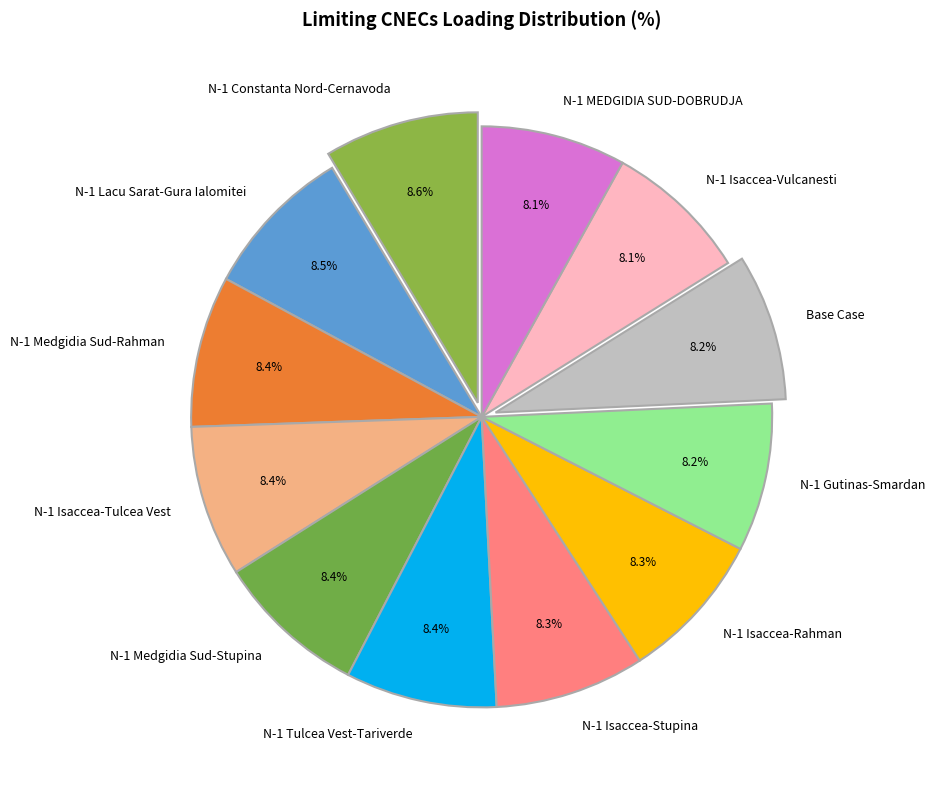

To the nearest percent, what is the average slice percentage?

8%